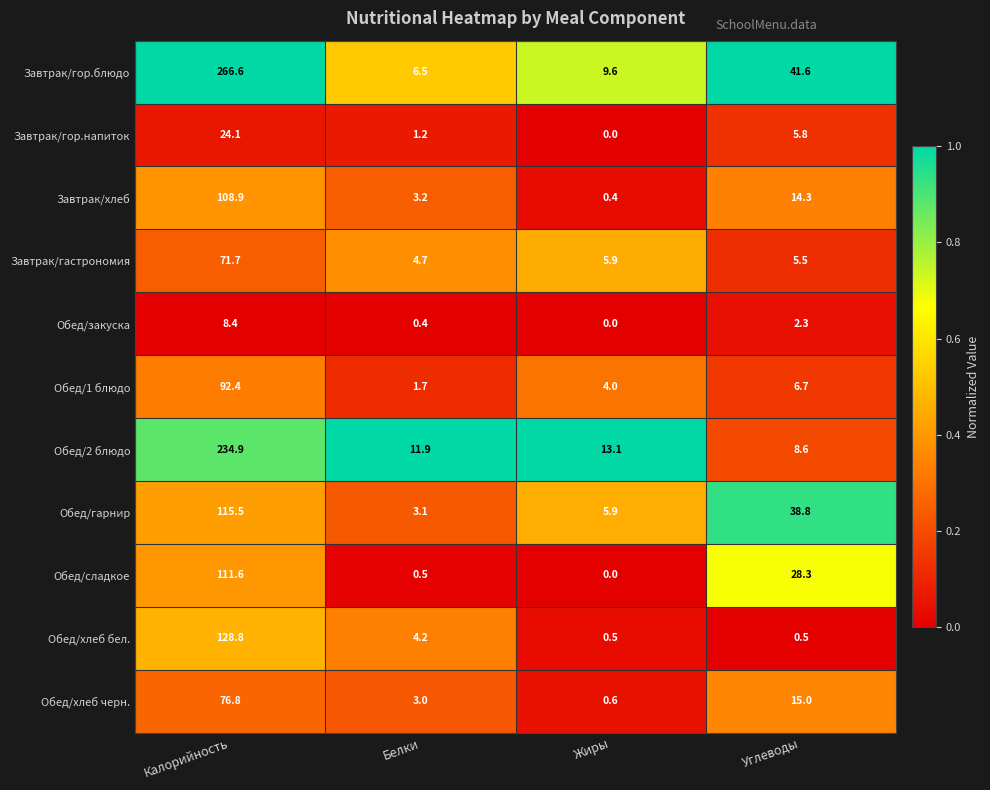

The value of Обед/хлеб черн. at Калорийность is 76.8. True or false?

True